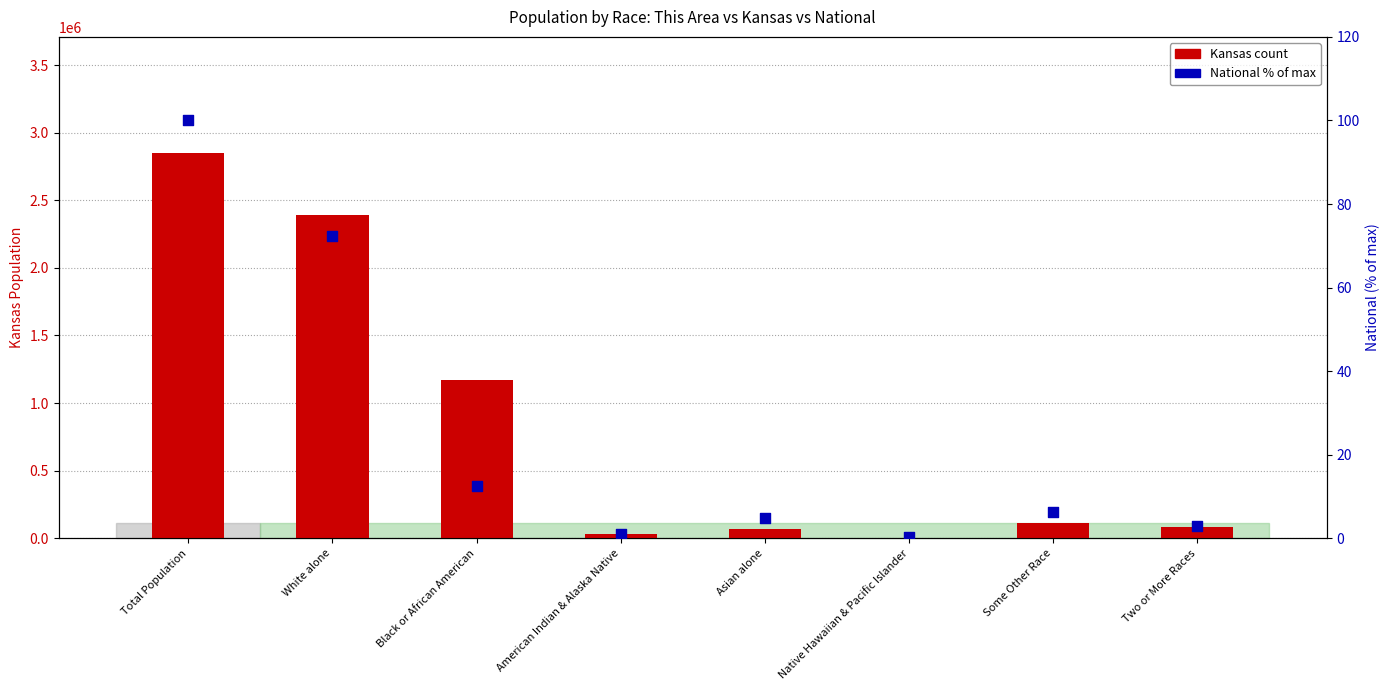

At which category is the sum across all series the highest?

Total Population